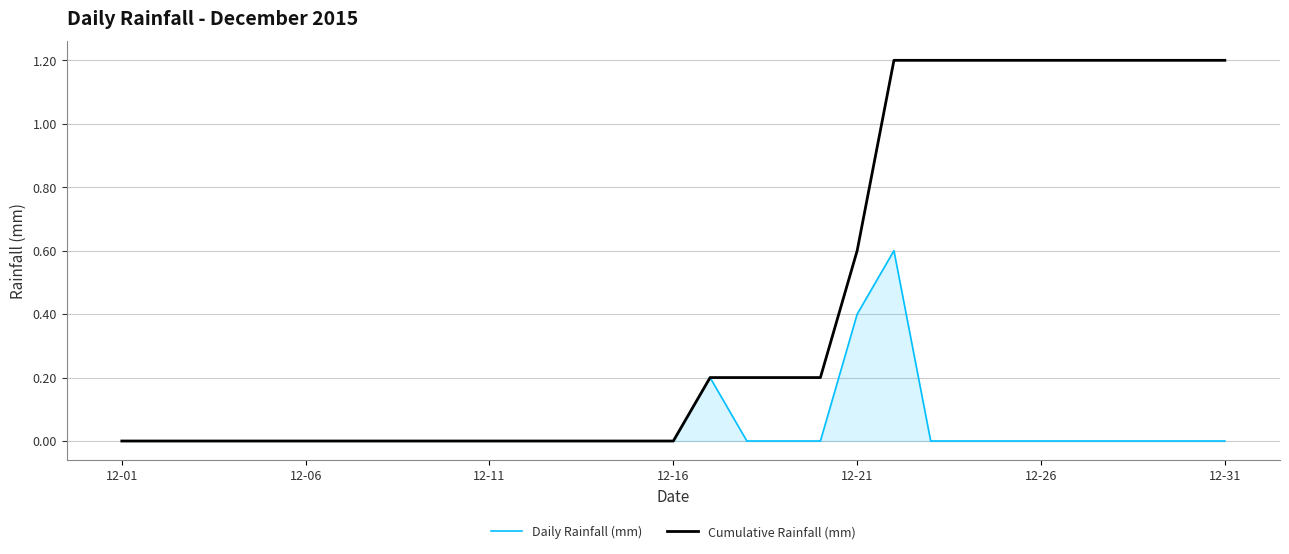

Which series has the largest total across all categories?

Cumulative Rainfall (mm)